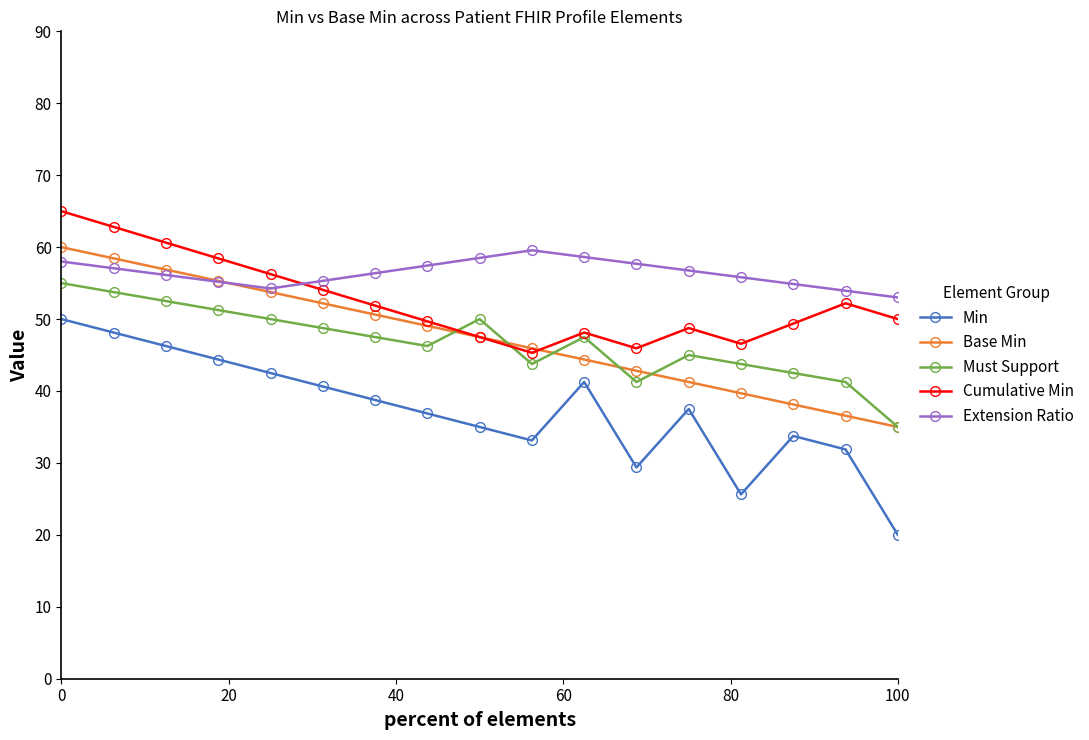

Which series has the largest range (max minus min)?

Min